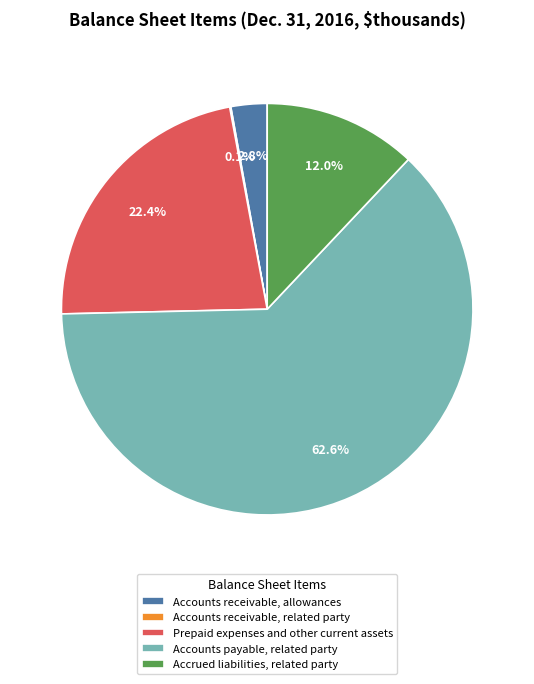

The Prepaid expenses and other current assets slice represents 12% of the pie. True or false?

False